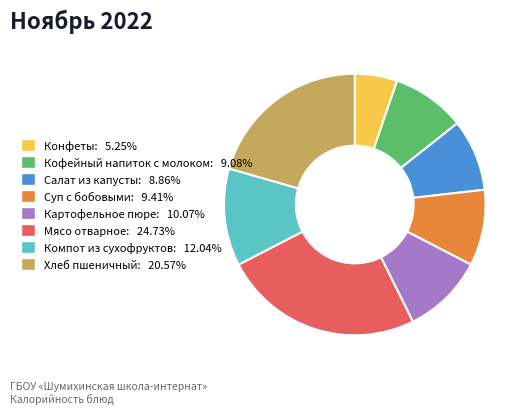

What is the ratio of the value at Мясо отварное: 24.73% to the value at Кофейный напиток с молоком: 9.08%?

2.7